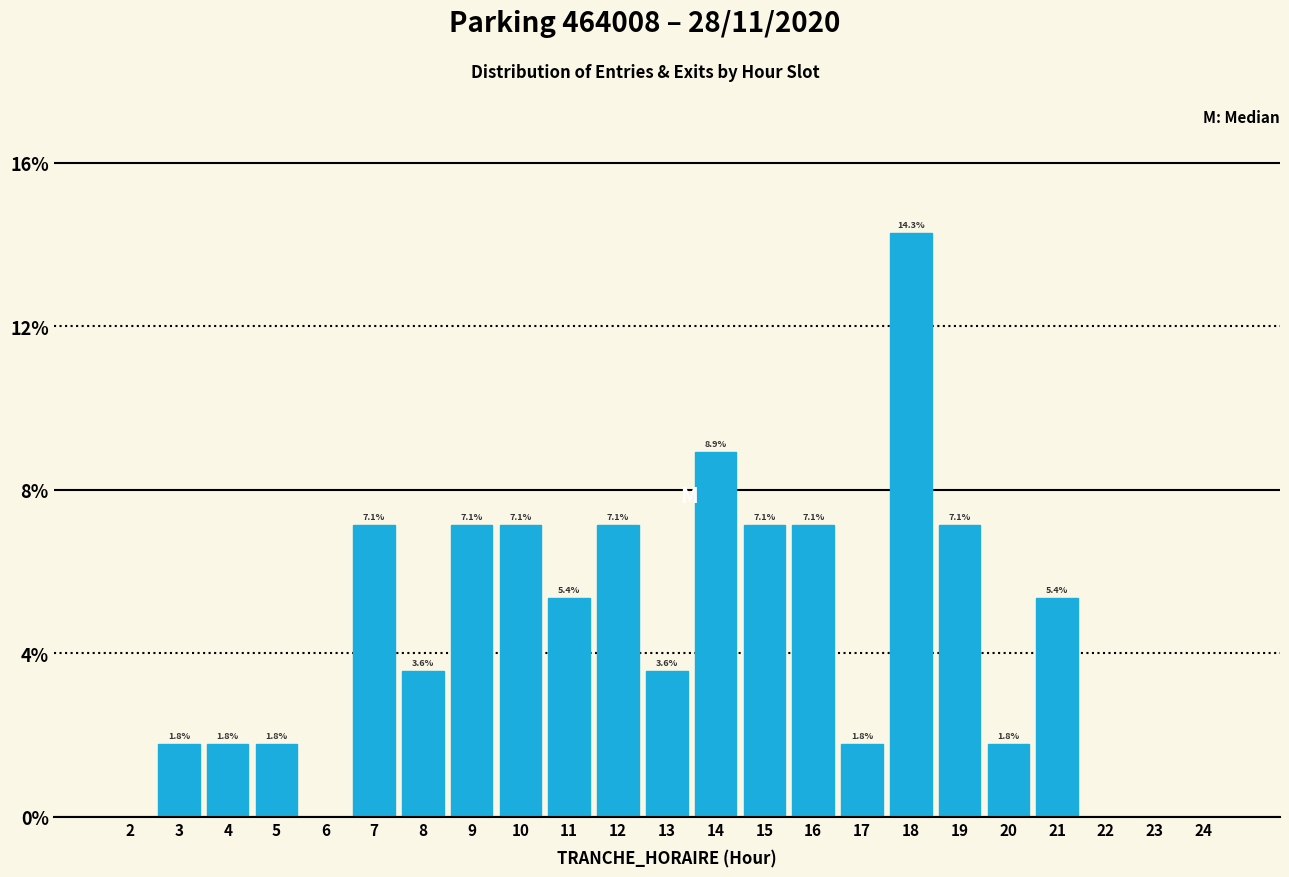

Reading right to left, list all the values displayed in this chart.

24=0.0	23=0.0	22=0.0	21=5.4	20=1.8	19=7.1	18=14.3	17=1.8	16=7.1	15=7.1	14=8.9	13=3.6	12=7.1	11=5.4	10=7.1	9=7.1	8=3.6	7=7.1	6=0.0	5=1.8	4=1.8	3=1.8	2=0.0